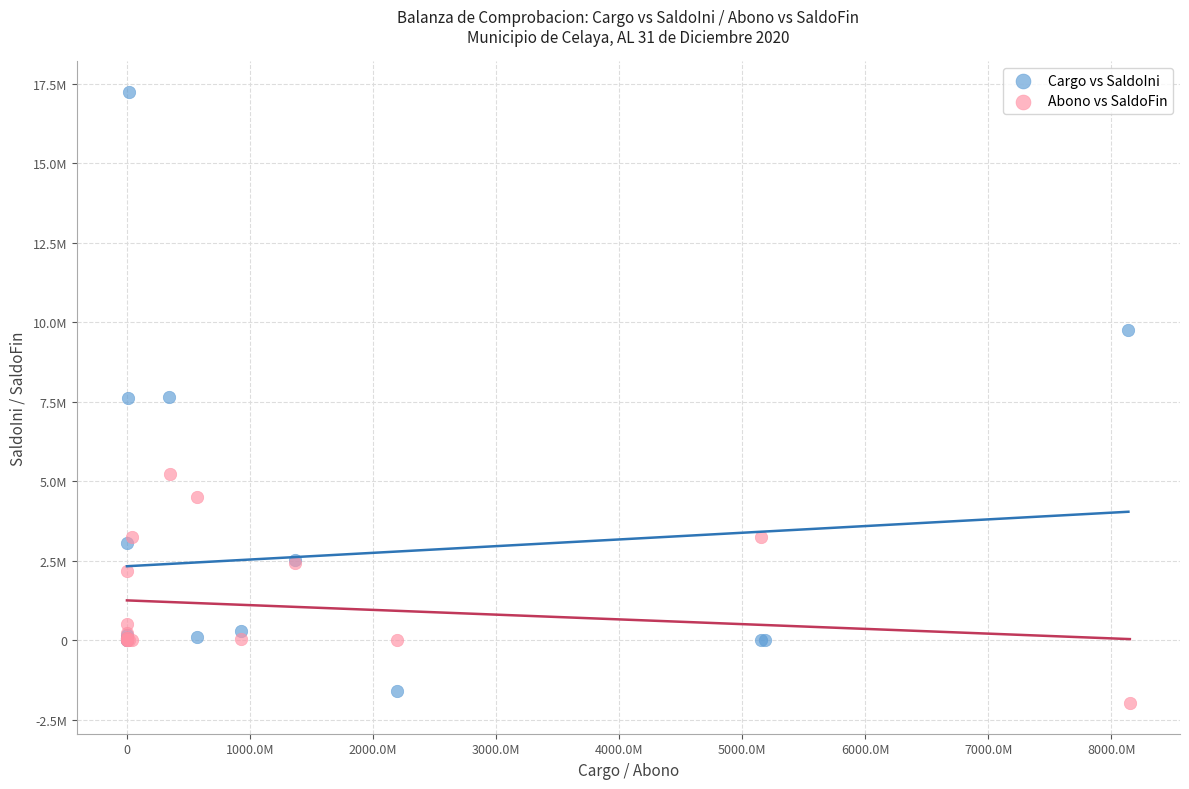

Which series reaches the minimum Y coordinate?

Abono vs SaldoFin